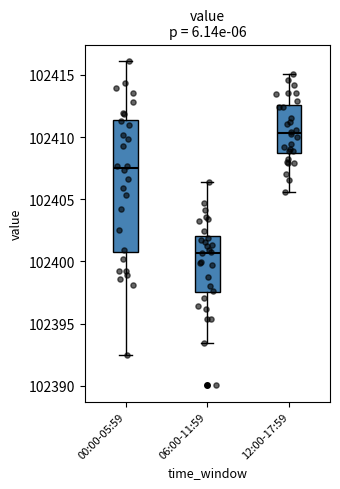

Which box is the tallest, from its lower edge to its upper edge?

00:00-05:59